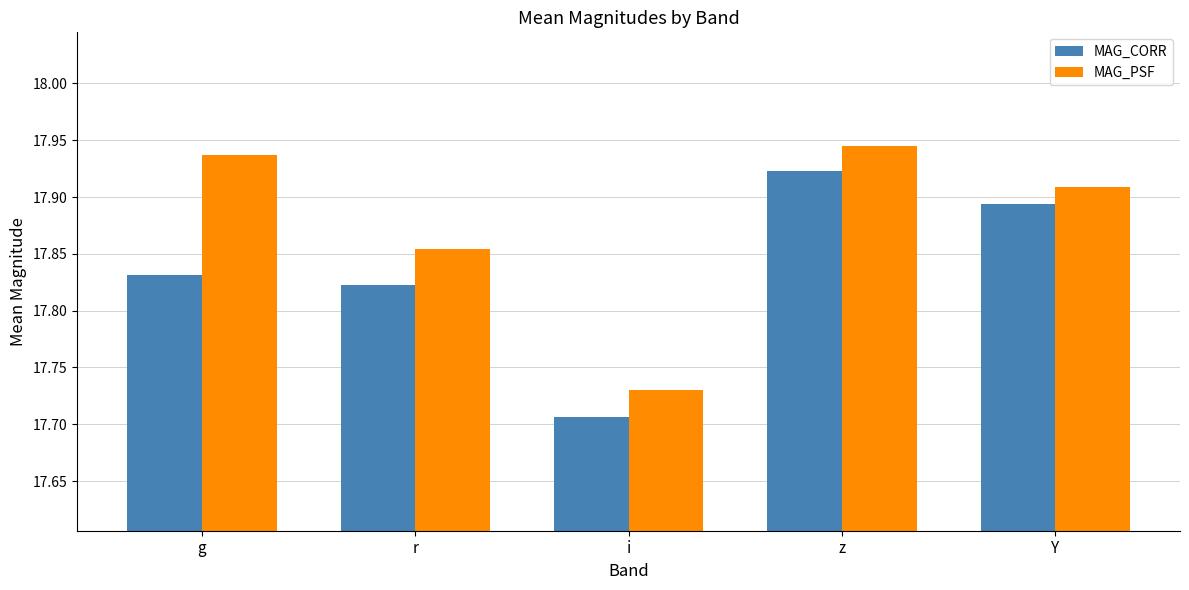

The MAG_CORR series shows 29.7 at r. True or false?

False